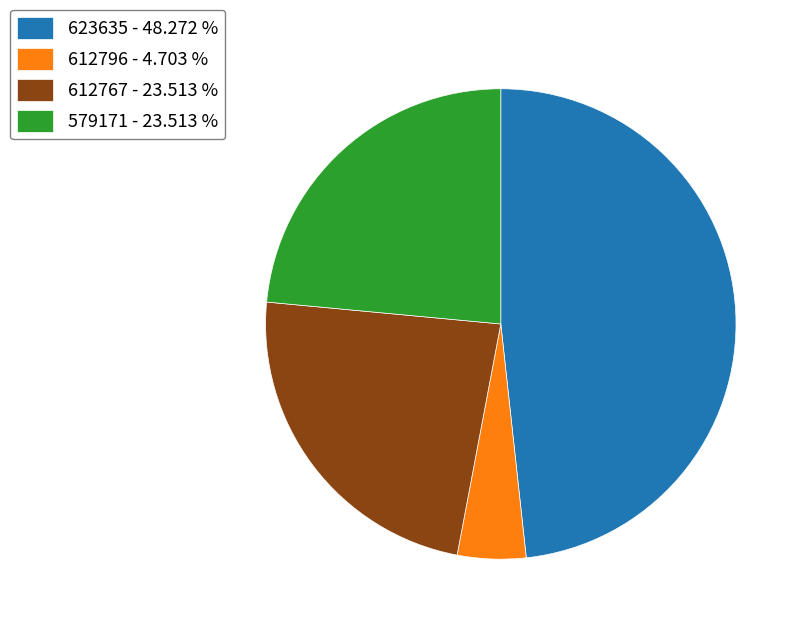

How many slices are in this pie chart?

4